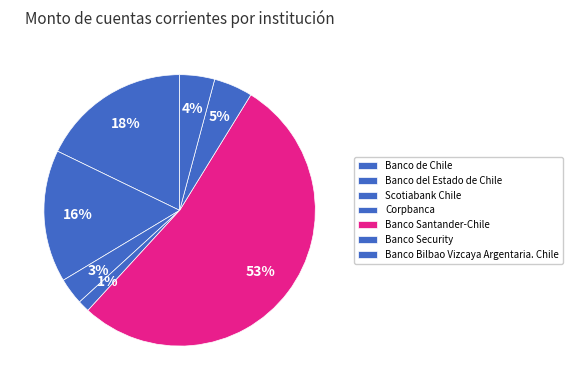

Do Banco Security and Scotiabank Chile together represent more than half of the pie?

No